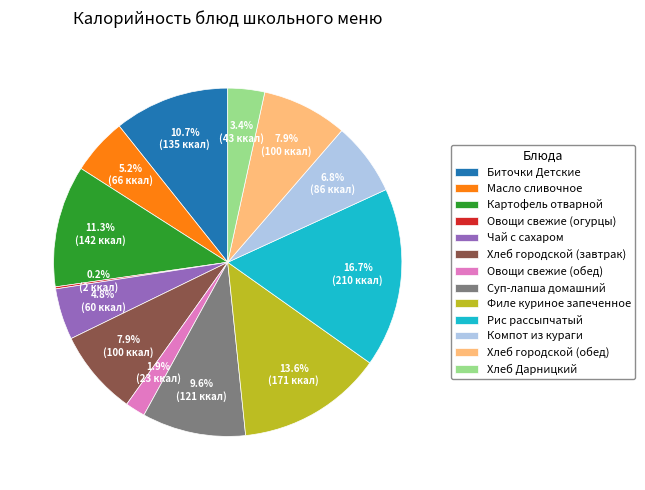

Combined, do Хлеб городской (обед) and Чай с сахаром account for over 50%?

No